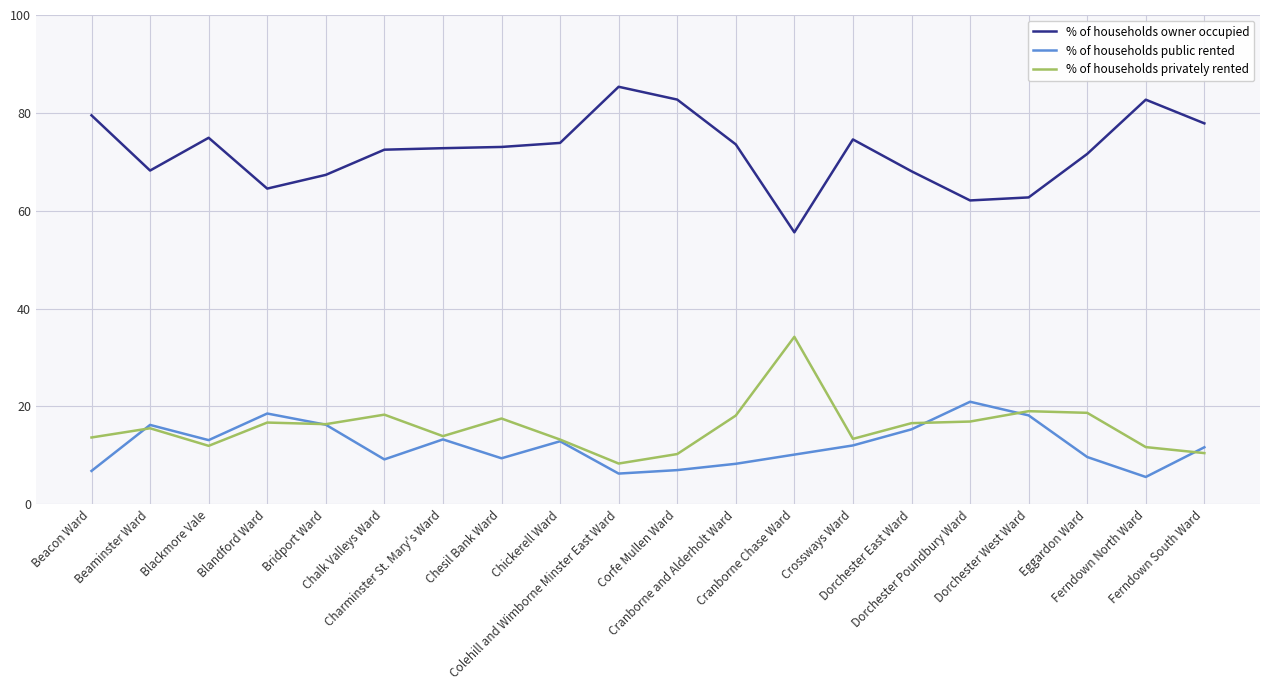

Is the value of % of households owner occupied at Chalk Valleys Ward greater than the value of % of households privately rented at Ferndown North Ward?

Yes